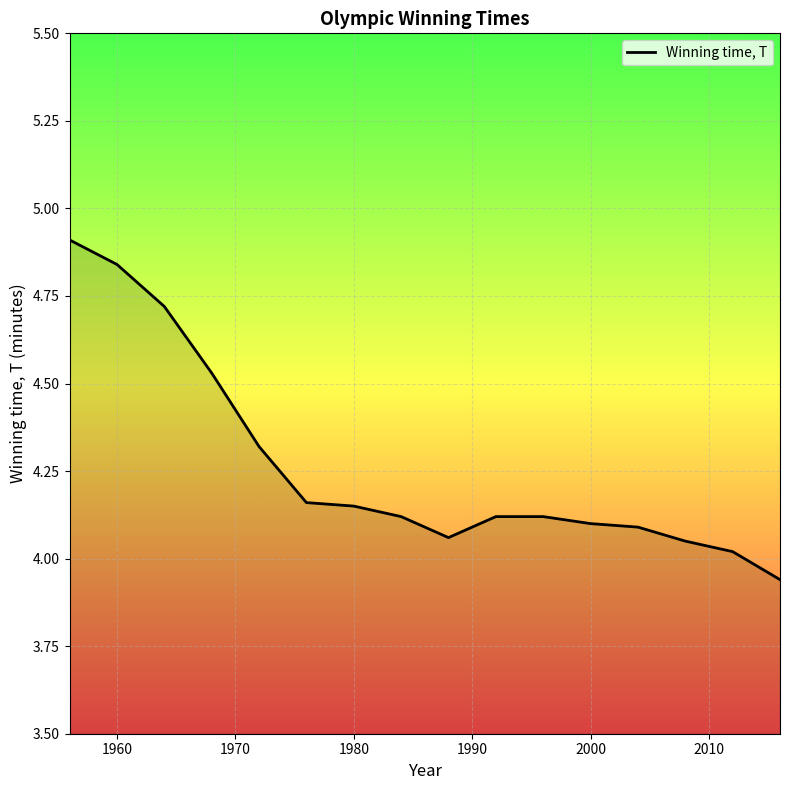

What is the difference between the maximum and minimum values?

1.0